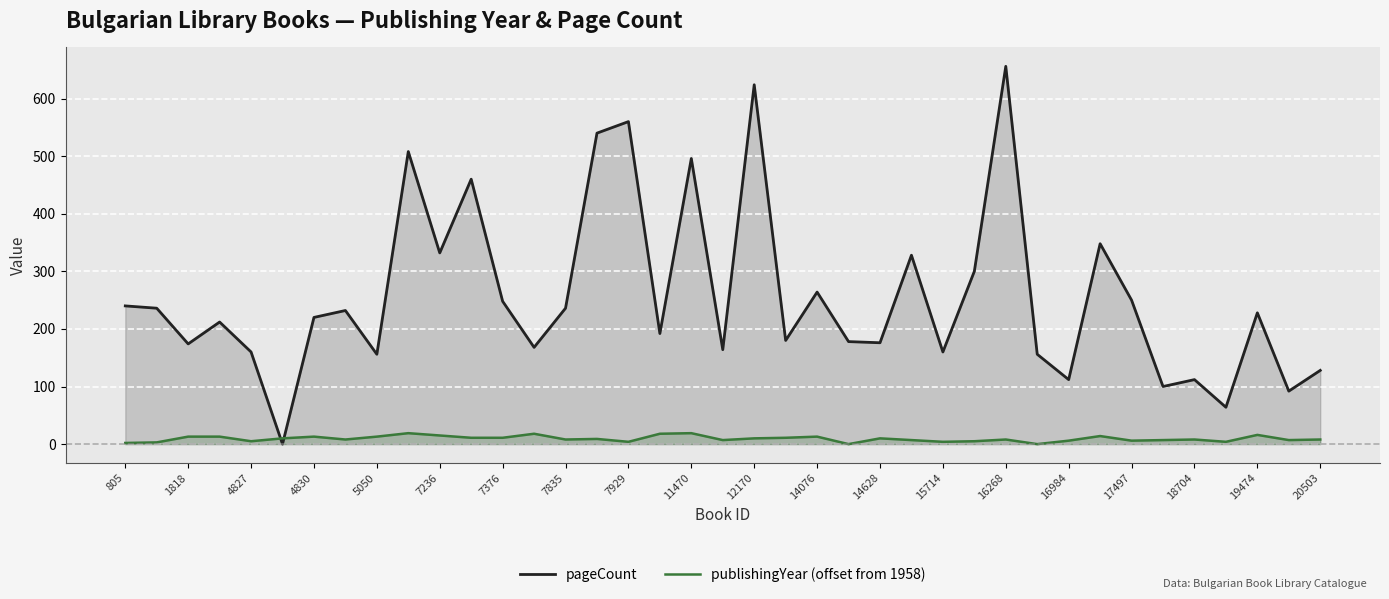

How many values in publishingYear (offset from 1958) are above zero?

37